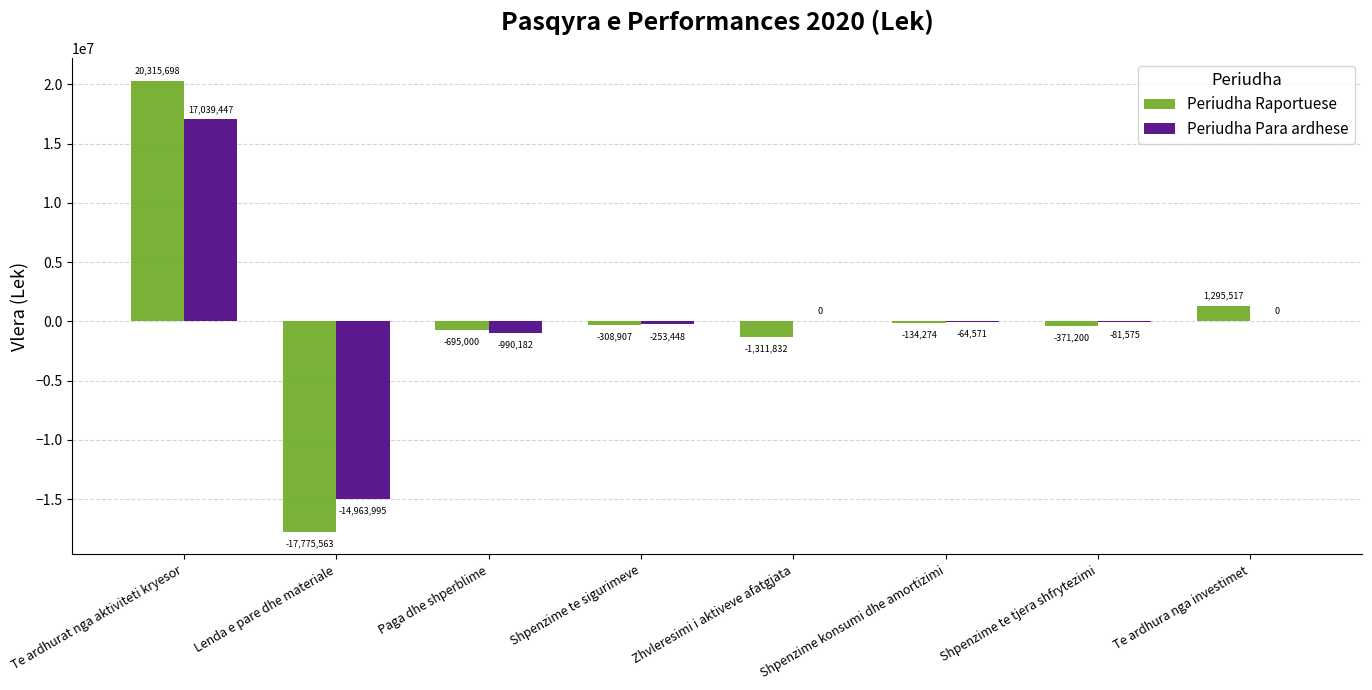

How many distinct data groups are displayed?

2